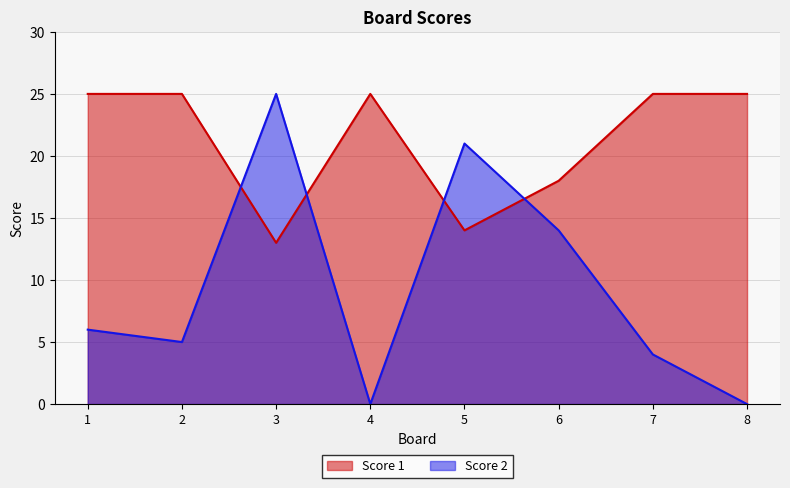

Which has a higher value, 8 or 2?

8